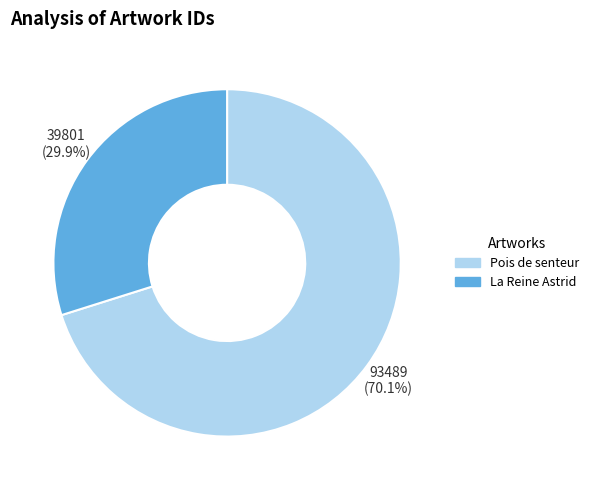

Is it true that La Reine Astrid is 37% of the pie?

False